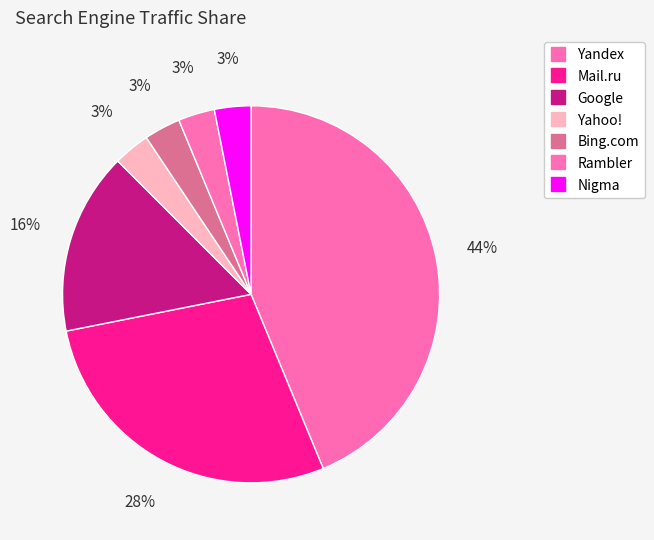

What portion of the pie excludes Yahoo!?

96.9%